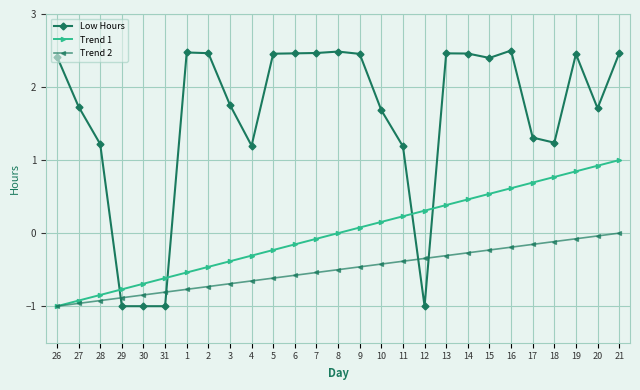

What is the total value across all series at 11?

1.0